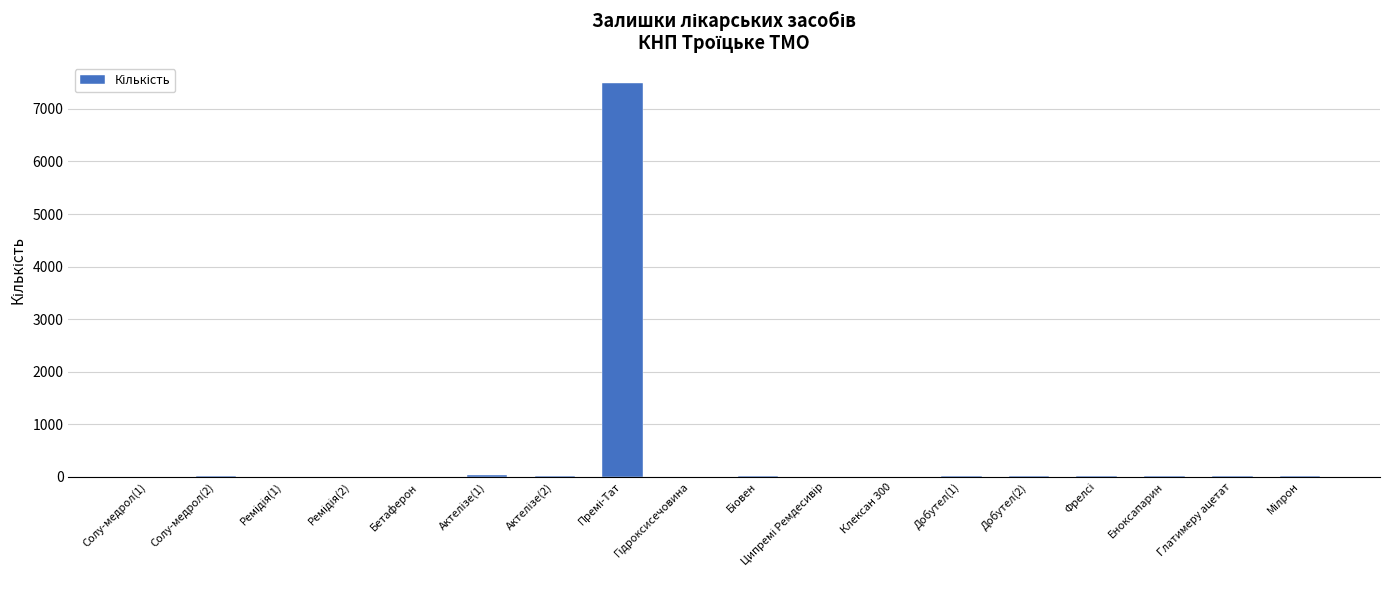

The value at Бетаферон is 3284. True or false?

False